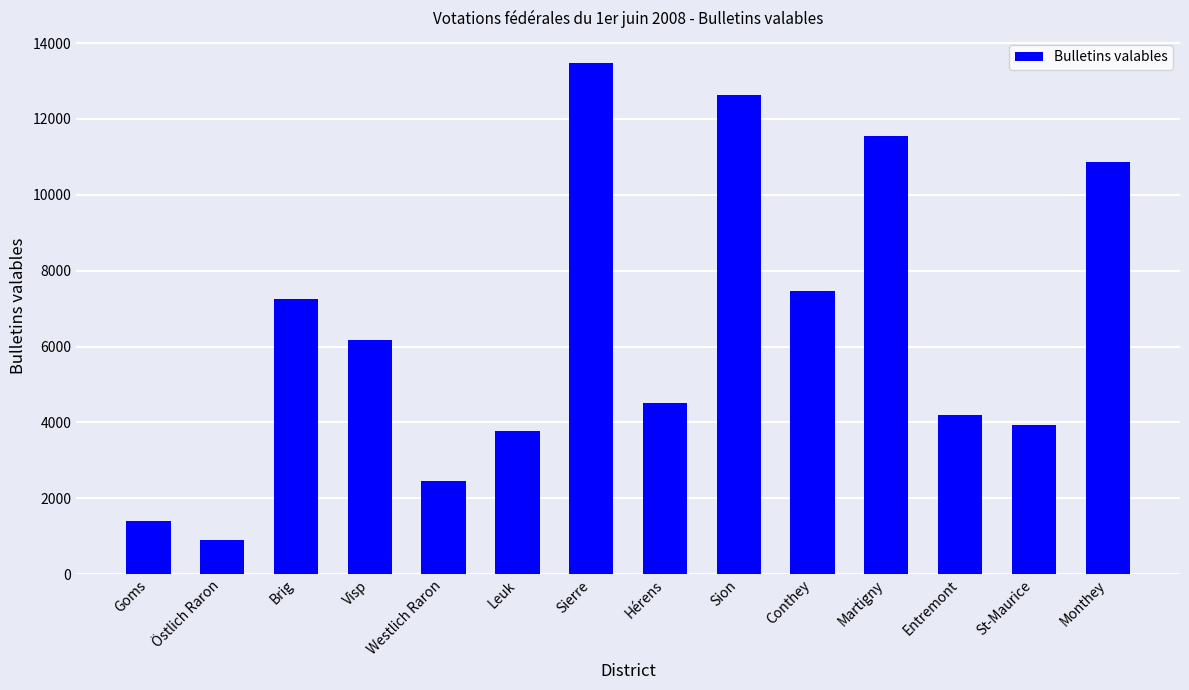

Is it true that the value at Martigny is 19286?

False